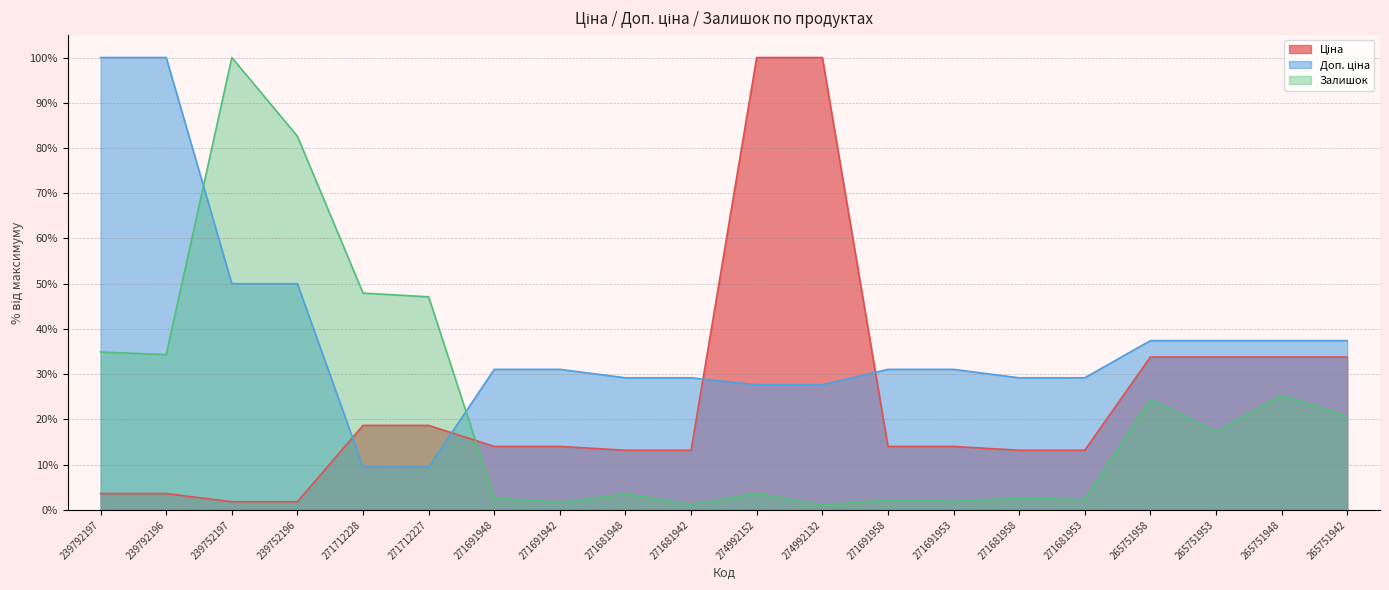

At which label does Доп. ціна reach its peak?

239792197